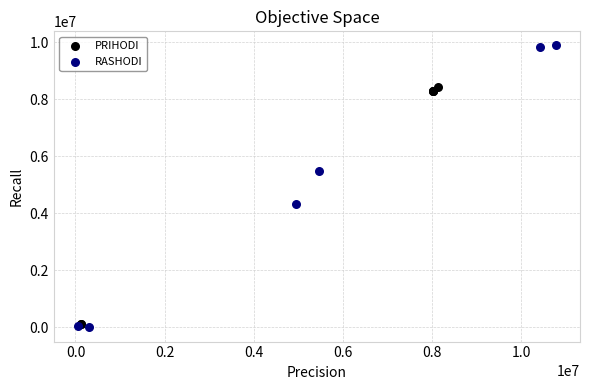

Which series has the widest spread of Y values?

RASHODI